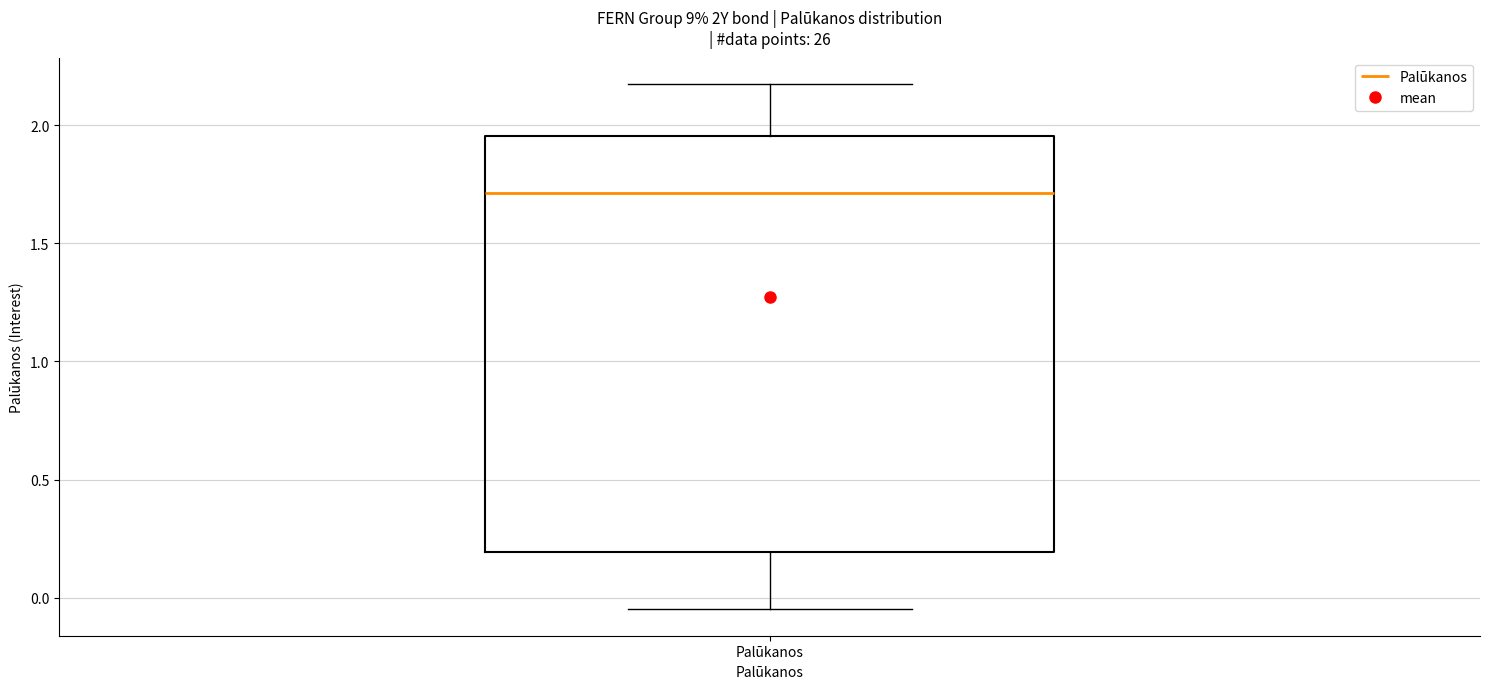

Read this box plot against the y-axis: the position of the median line, the range covered by the box, and the ends of both whiskers. The values are not printed on the chart, so give them approximately, as read against the axis.

median 1.70, box 0.20 to 1.95, whiskers -0.05 to 2.20